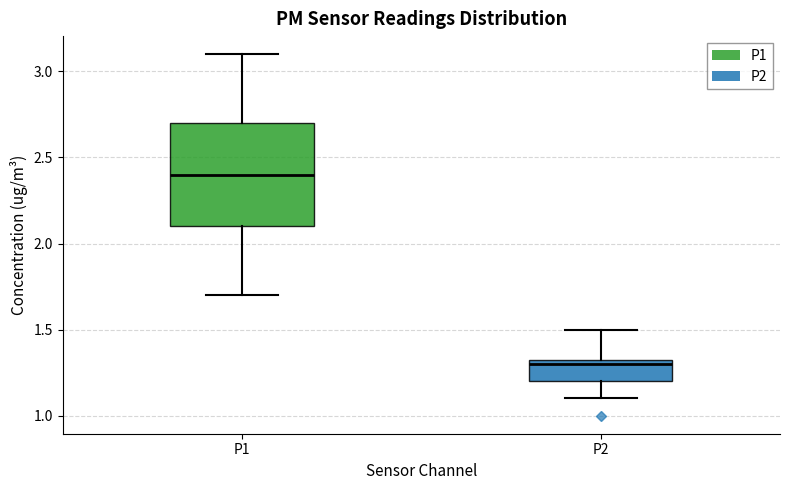

Where does the lower whisker of the box for P2 end on the y-axis? The values are not printed on the chart, so give them approximately, as read against the axis.

1.10